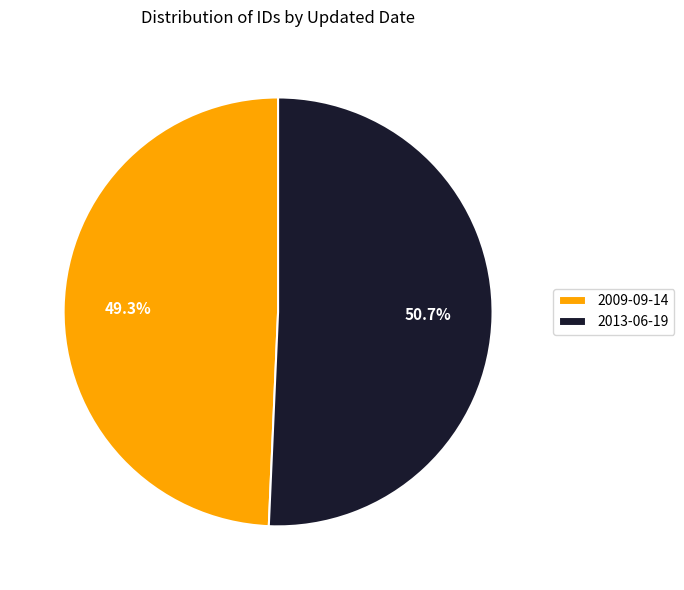

To the nearest percent, what is the difference between the 2009-09-14 and 2013-06-19 slice percentages?

1%